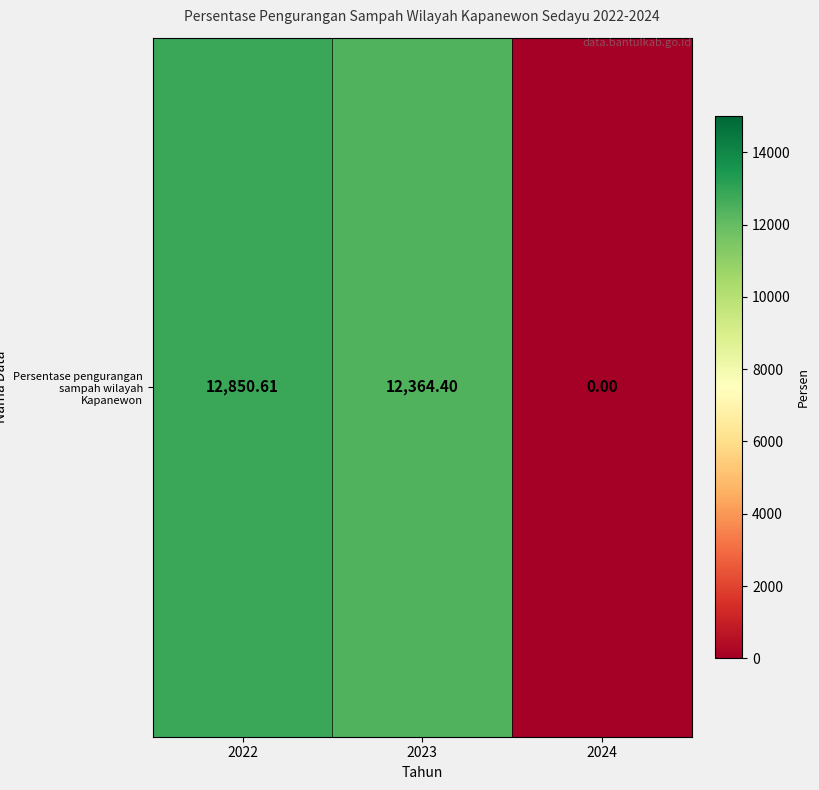

At which category does the chart reach its minimum across all series?

2024